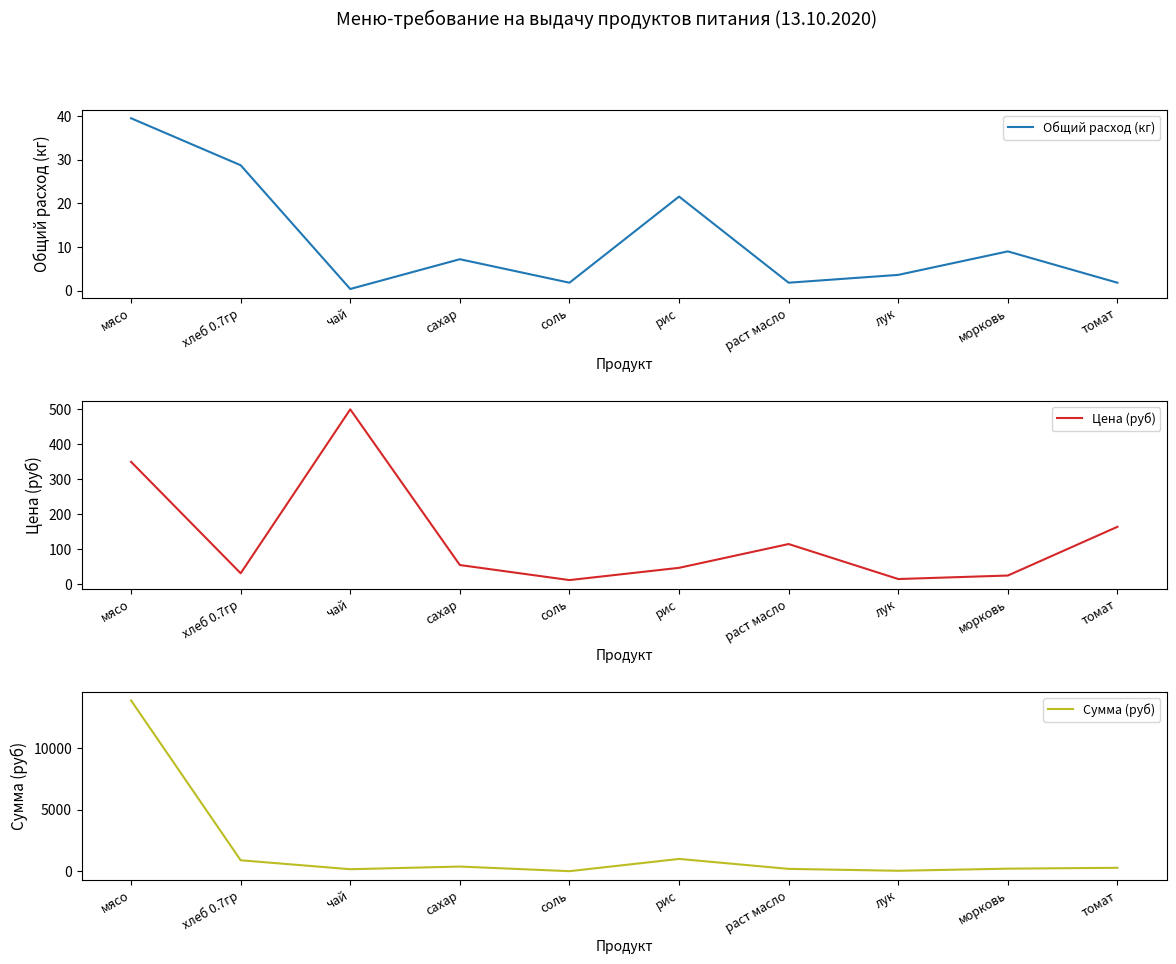

The Сумма (руб) series shows 203.9 at томат. True or false?

False